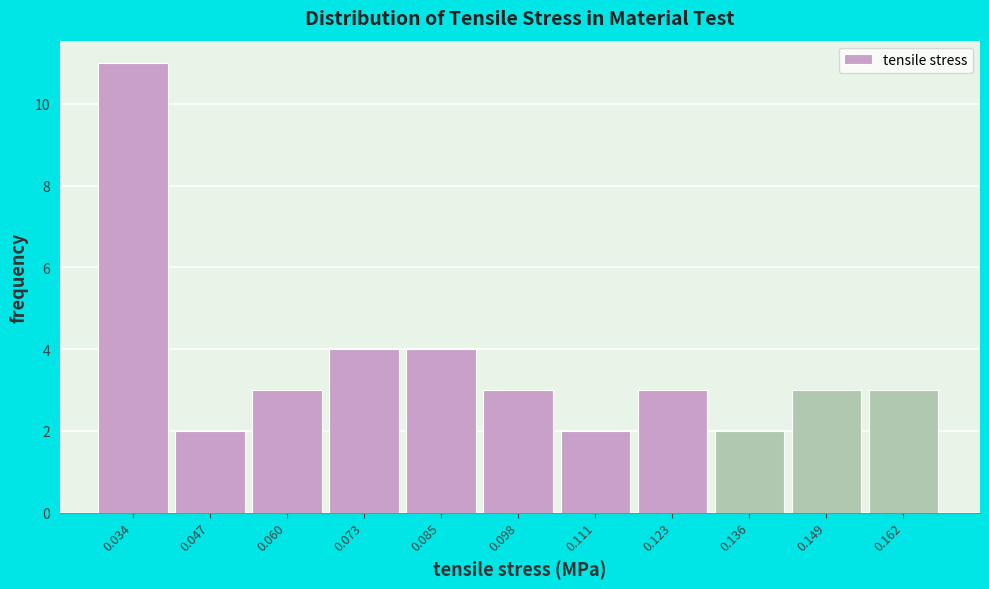

Reading left to right, extract all data points from this chart.

11	2	3	4	4	3	2	3	2	3	3